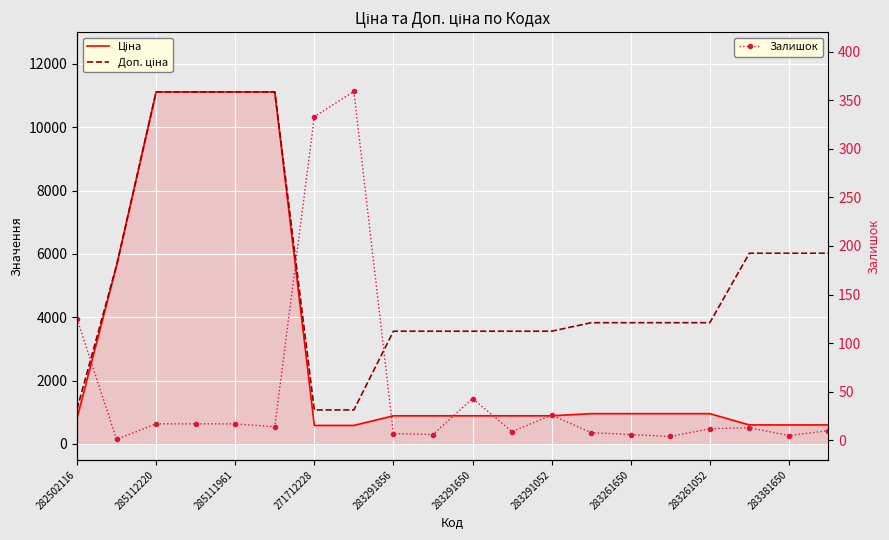

Where is Залишок nearest to the value 180?

282502116